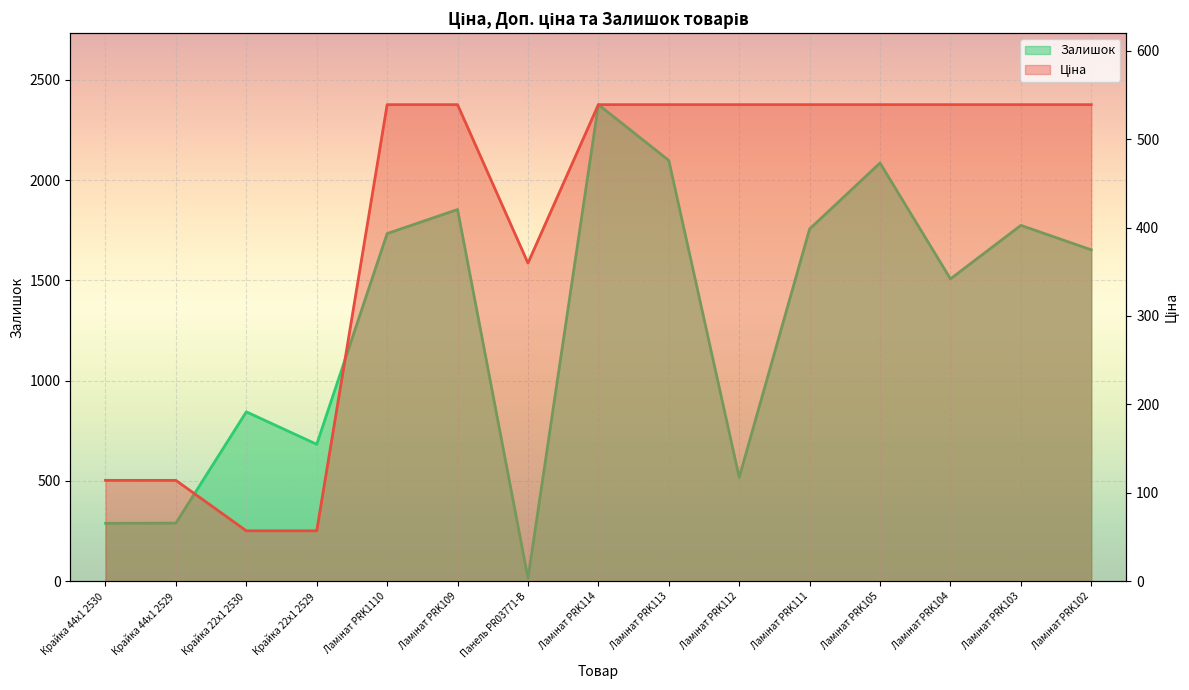

What is the label of the 4th point from the left?

Крайка 22x1 2529